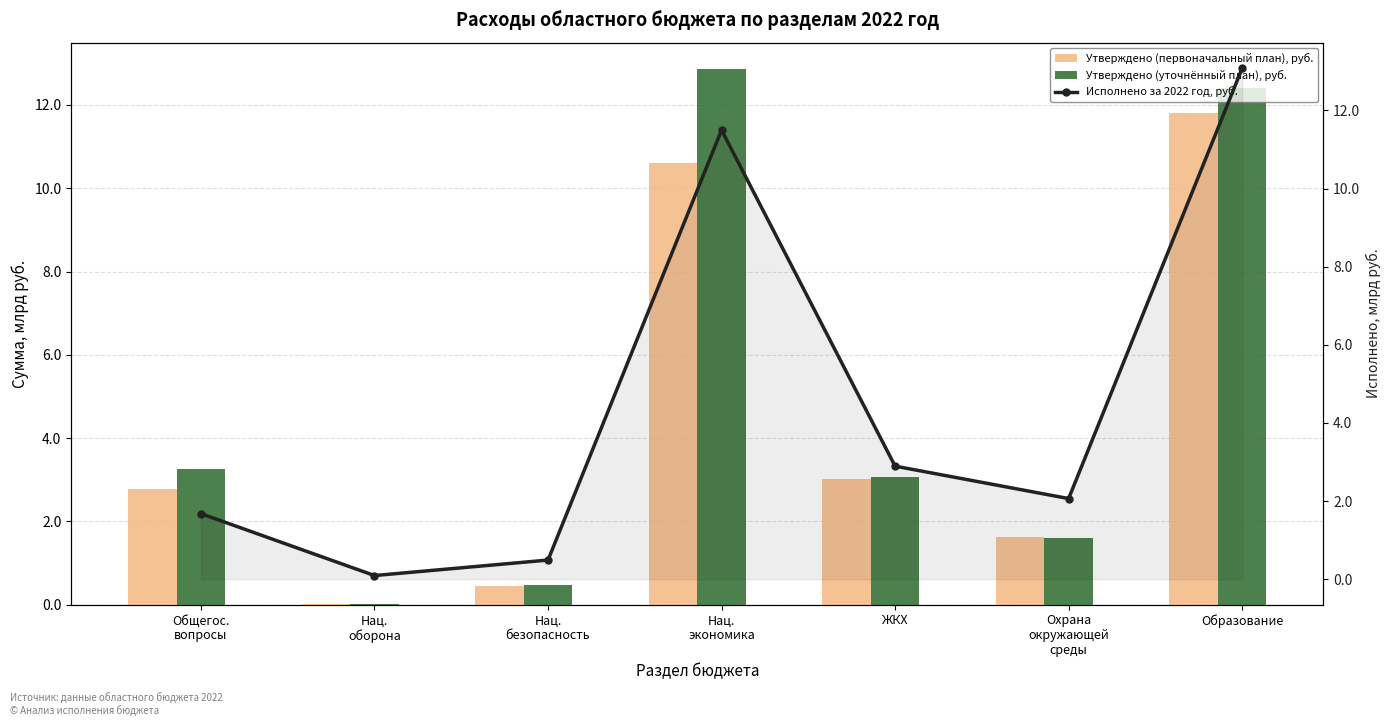

True or false: Утверждено (уточнённый план), руб. has a value of 12.4 at Образование.

True